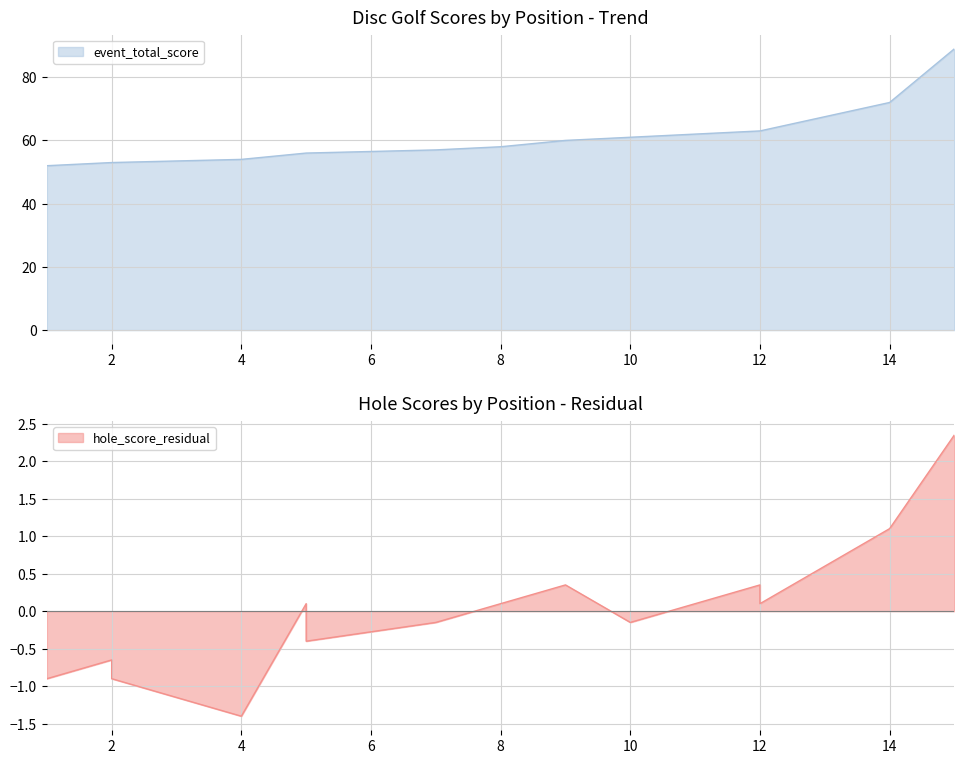

Is it true that round_total_score equals 53 at 2?

True